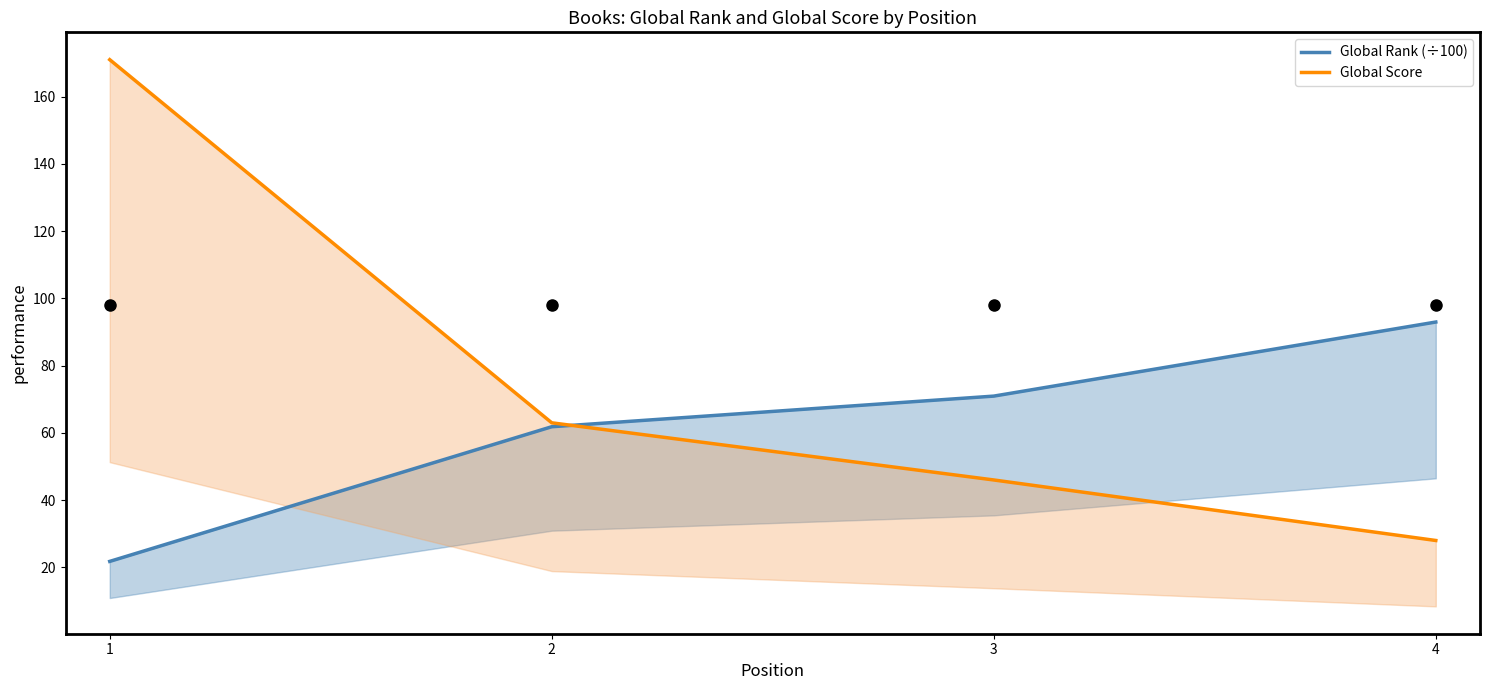

Count the number of data series in this chart.

2